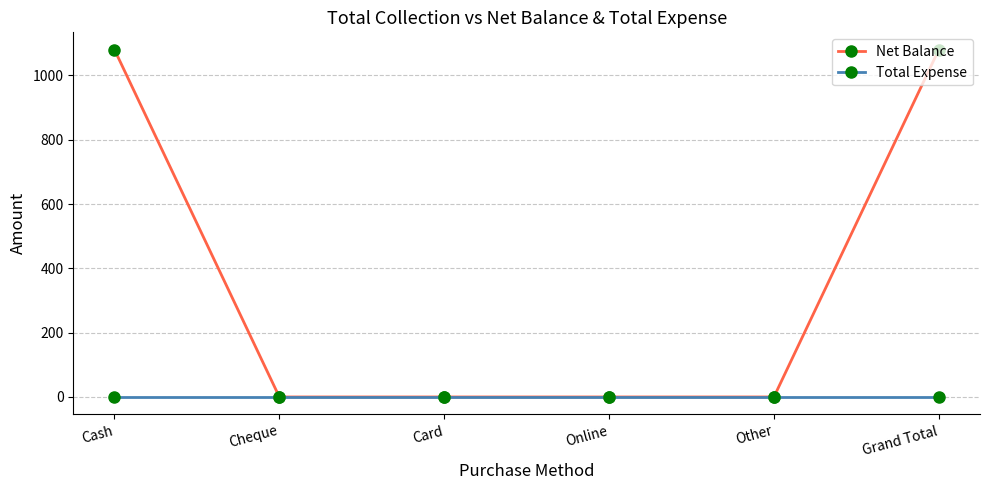

Does the chart have visible grid lines?

Yes